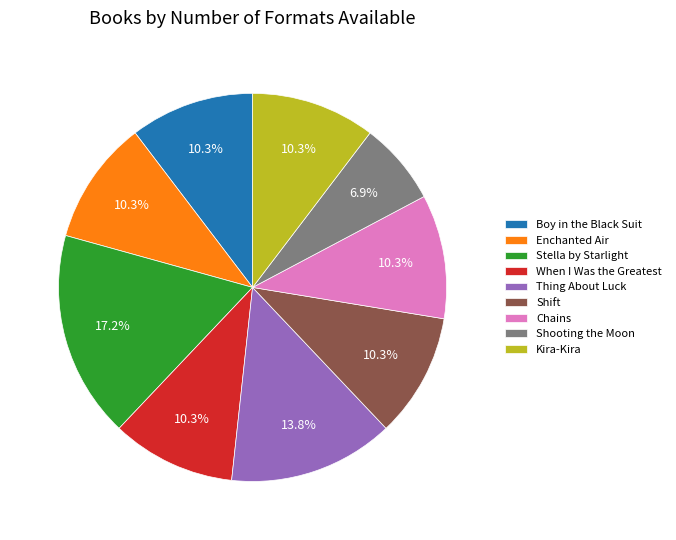

The Shooting the Moon slice represents 19% of the pie. True or false?

False